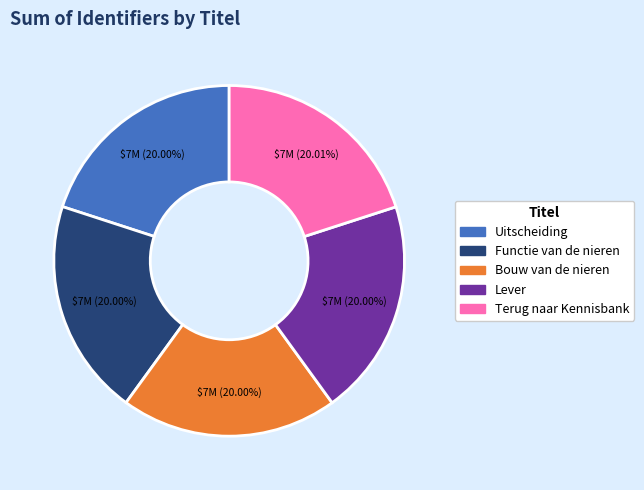

How many slices are in this pie chart?

5